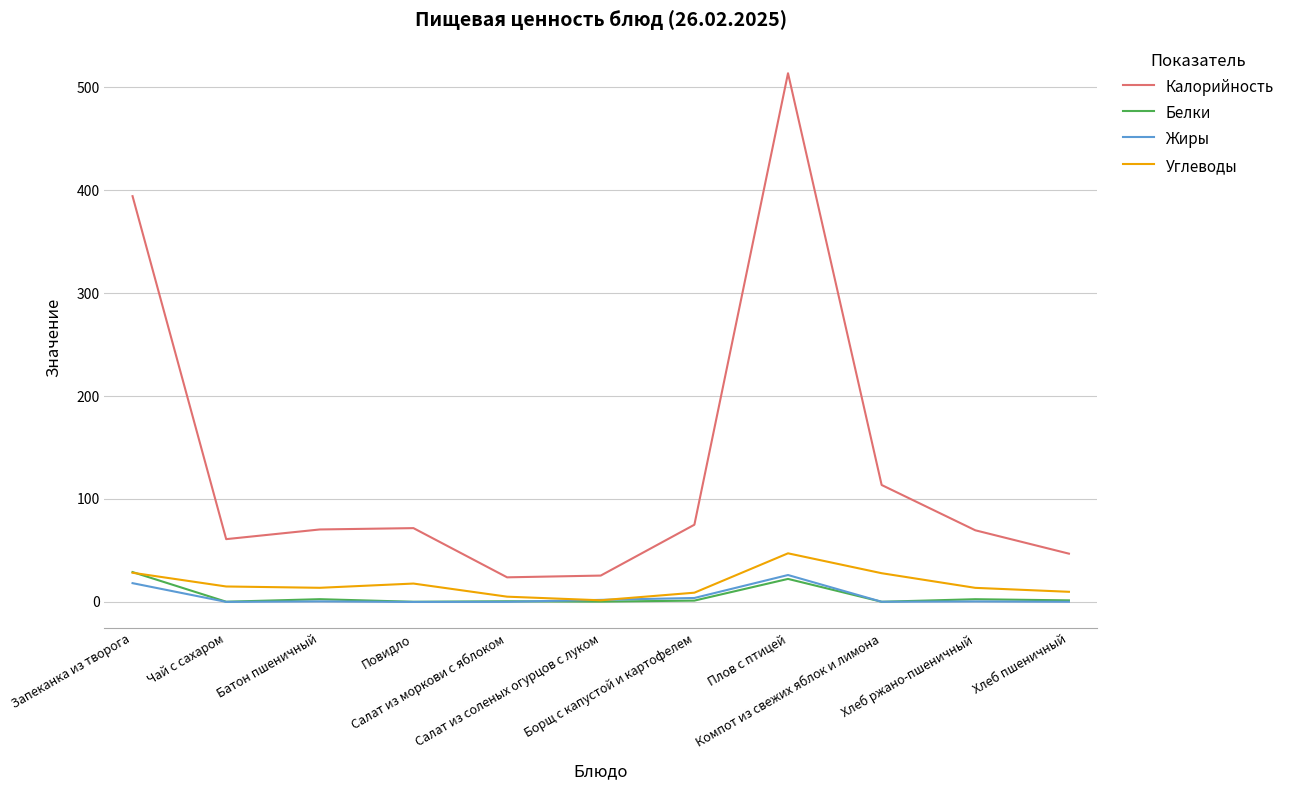

Does the chart have visible grid lines?

Yes